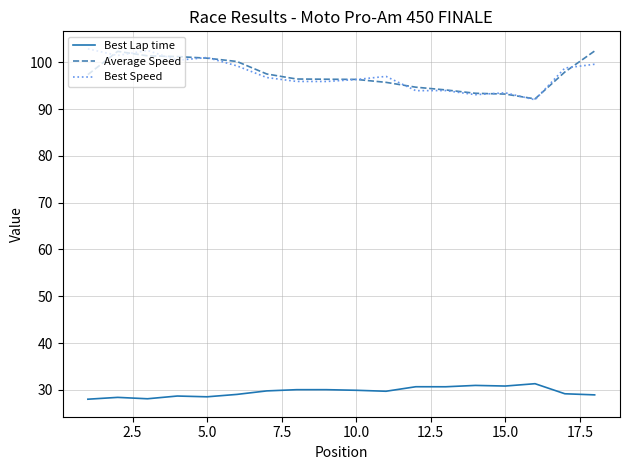

What is the highest value of the Best Speed series?

102.9